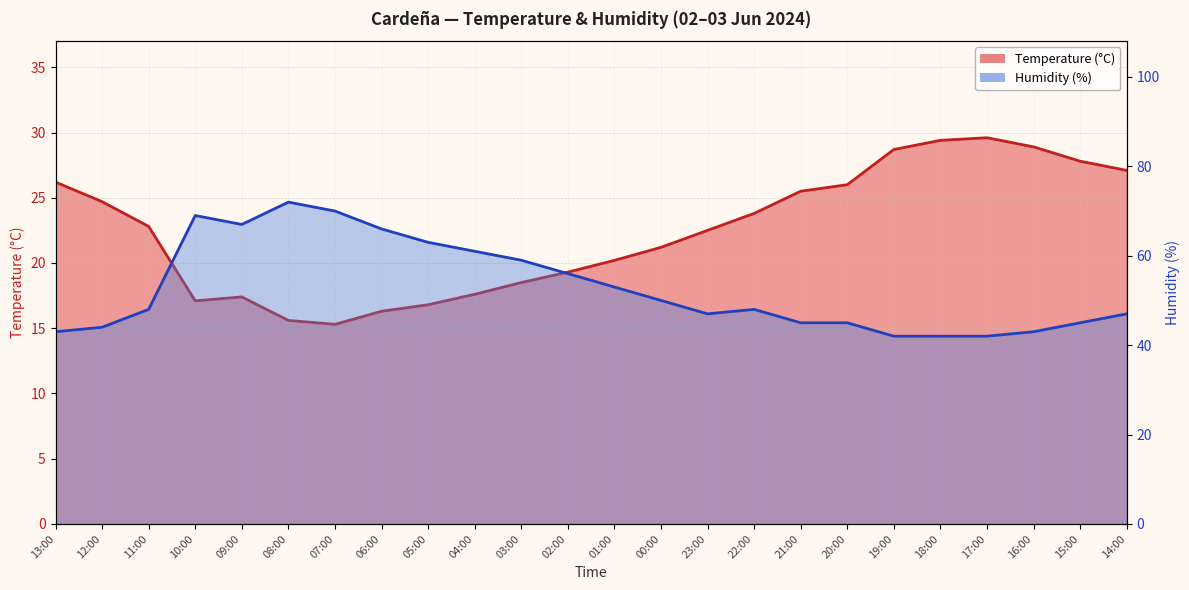

Reading left to right, transcribe all the data shown in this chart.

Temperature (°C): 13:00=26.2	12:00=24.7	11:00=22.8	10:00=17.1	09:00=17.4	08:00=15.6	07:00=15.3	06:00=16.3	05:00=16.8	04:00=17.6	03:00=18.5	02:00=19.3	01:00=20.2	00:00=21.2	23:00=22.5	22:00=23.8	21:00=25.5	20:00=26.0	19:00=28.7	18:00=29.4	17:00=29.6	16:00=28.9	15:00=27.8	14:00=27.1
Humidity (%): 13:00=43.0	12:00=44.0	11:00=48.0	10:00=69.0	09:00=67.0	08:00=72.0	07:00=70.0	06:00=66.0	05:00=63.0	04:00=61.0	03:00=59.0	02:00=56.0	01:00=53.0	00:00=50.0	23:00=47.0	22:00=48.0	21:00=45.0	20:00=45.0	19:00=42.0	18:00=42.0	17:00=42.0	16:00=43.0	15:00=45.0	14:00=47.0